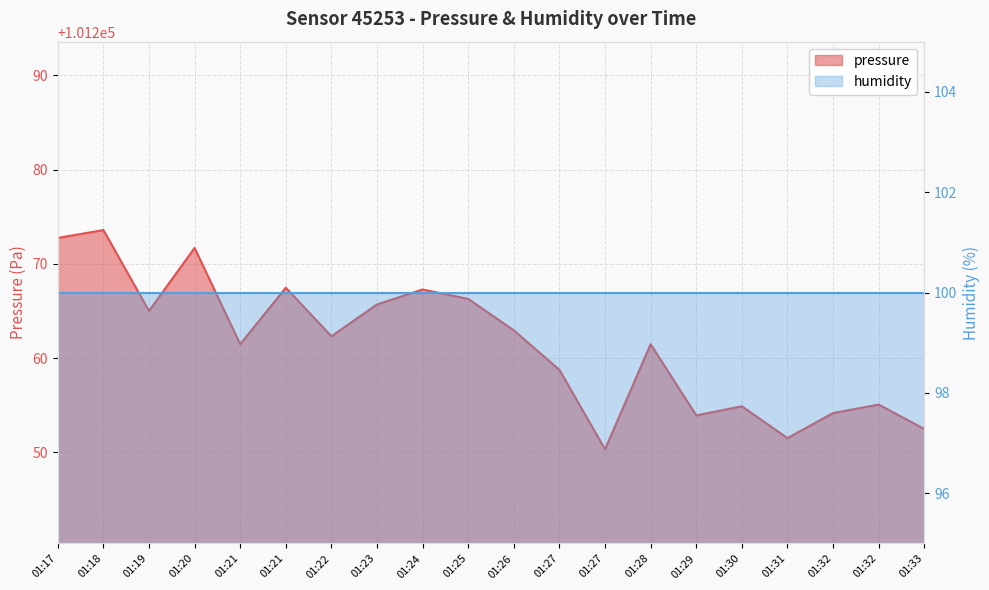

Is it true that the value at 01:25 is 101266.3?

True